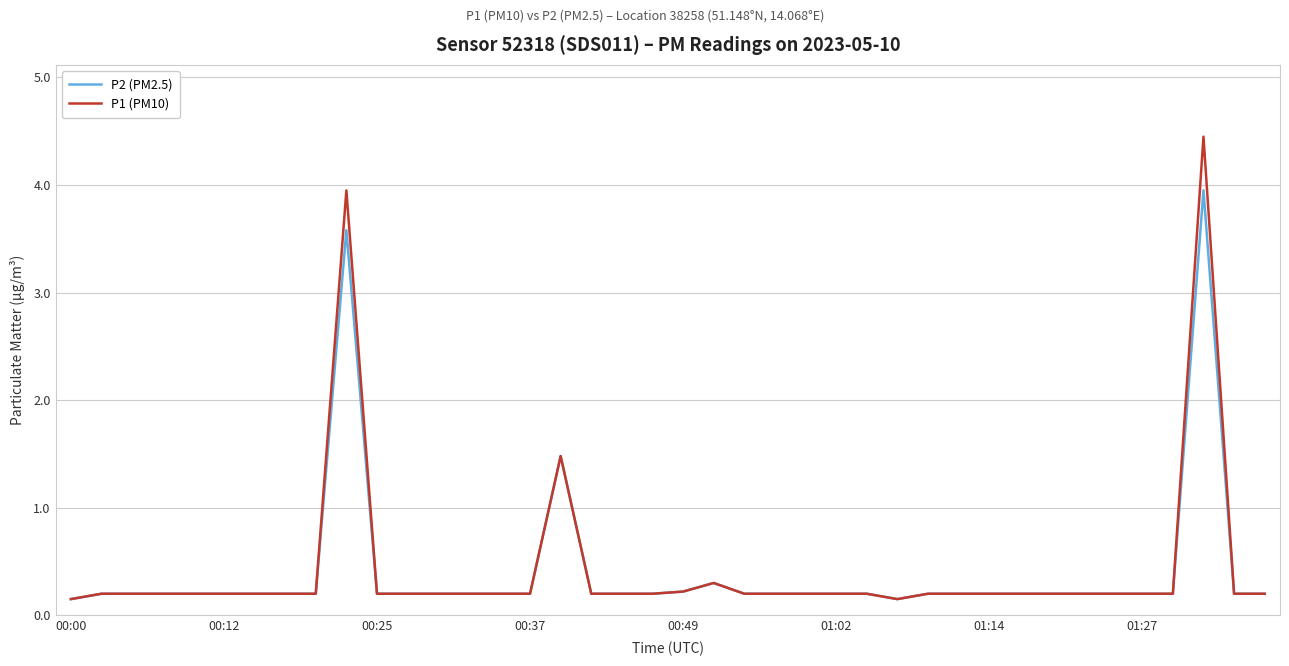

List the series in order of their peak value, highest first.

P1 (PM10), P2 (PM2.5)